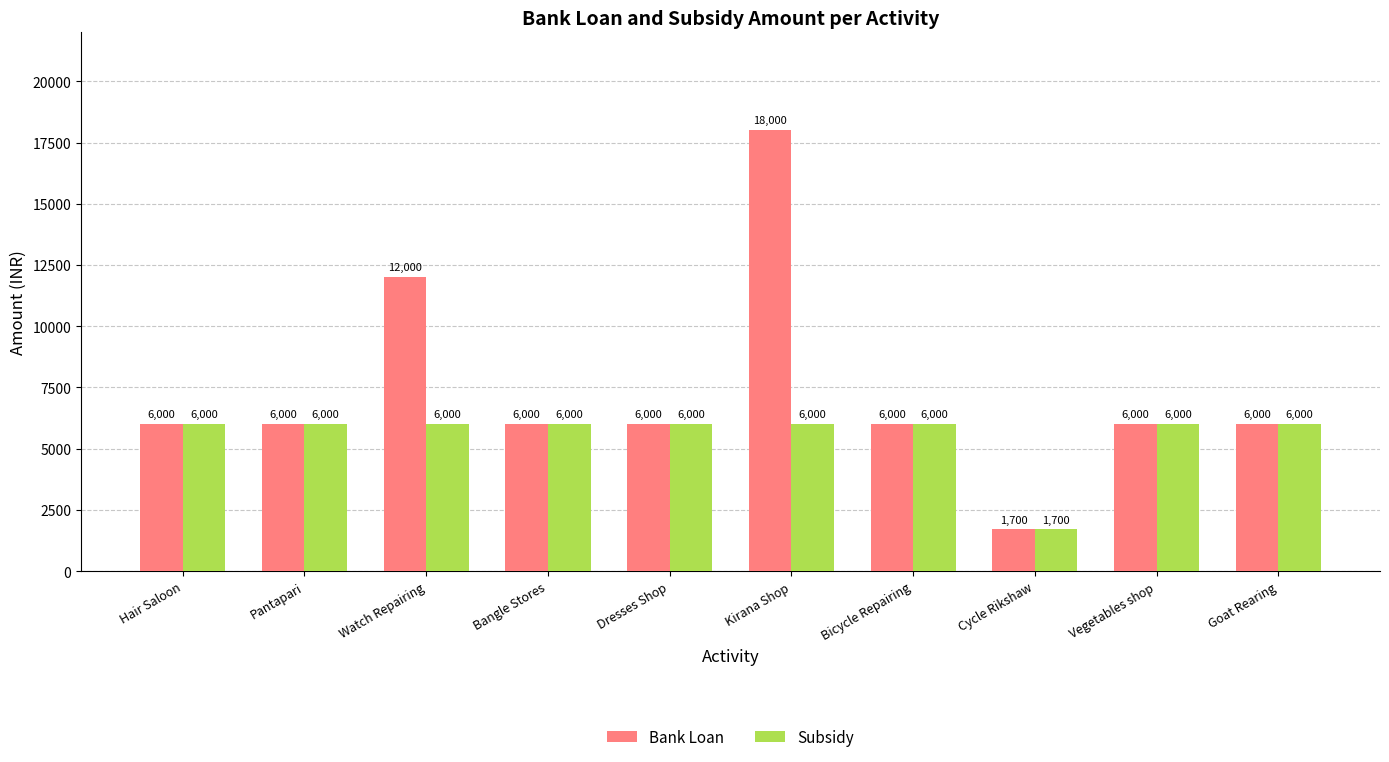

What is the total value across all series at Bangle Stores?

12000